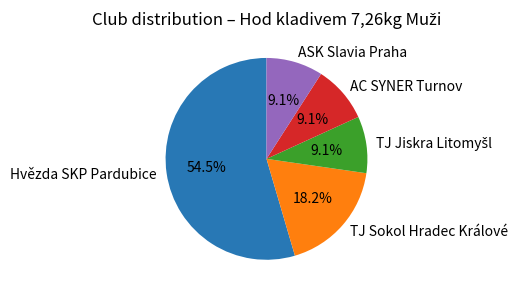

What is the ratio of the value at Hvězda SKP Pardubice to the value at TJ Sokol Hradec Králové?

3.0